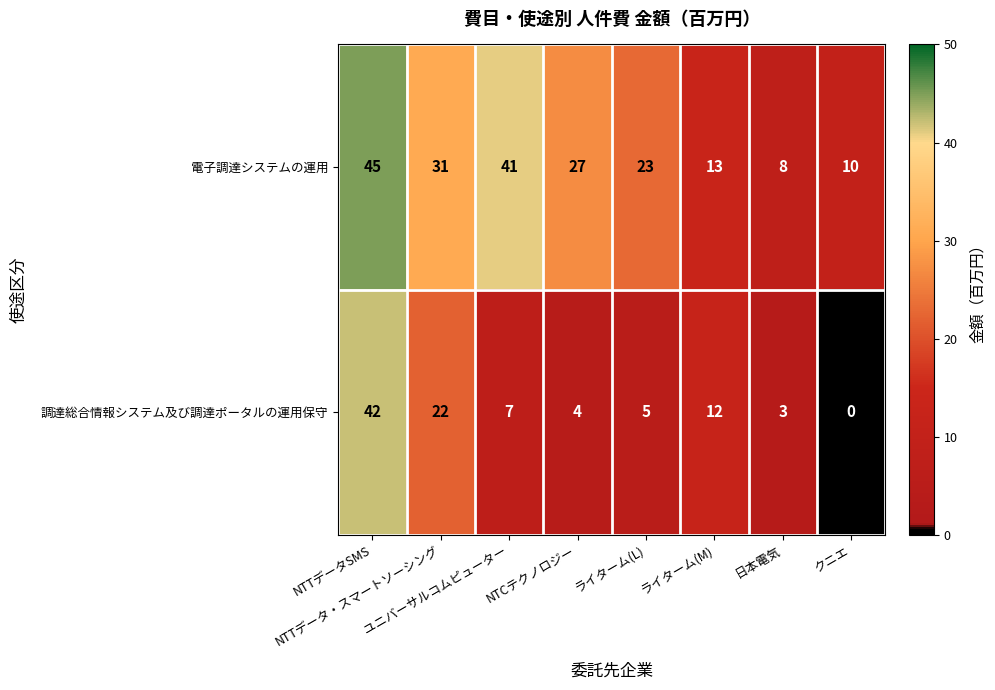

What is the sum of all 電子調達システムの運用 values?

198